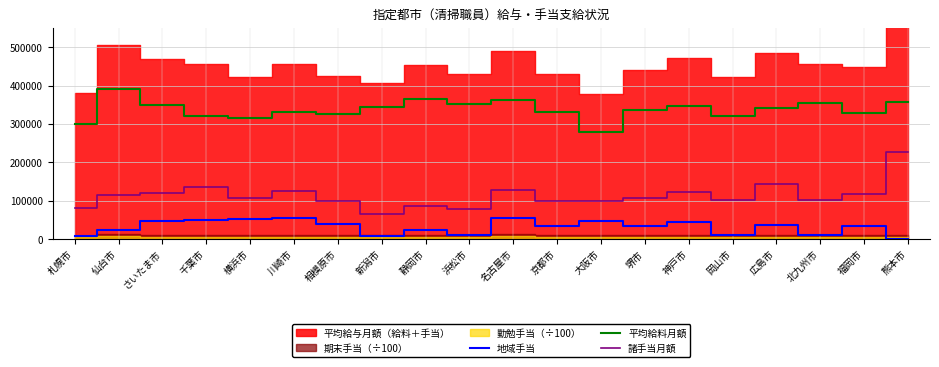

Is the value of 地域手当 at さいたま市 greater than the value of 諸手当月額 at 熊本市?

No